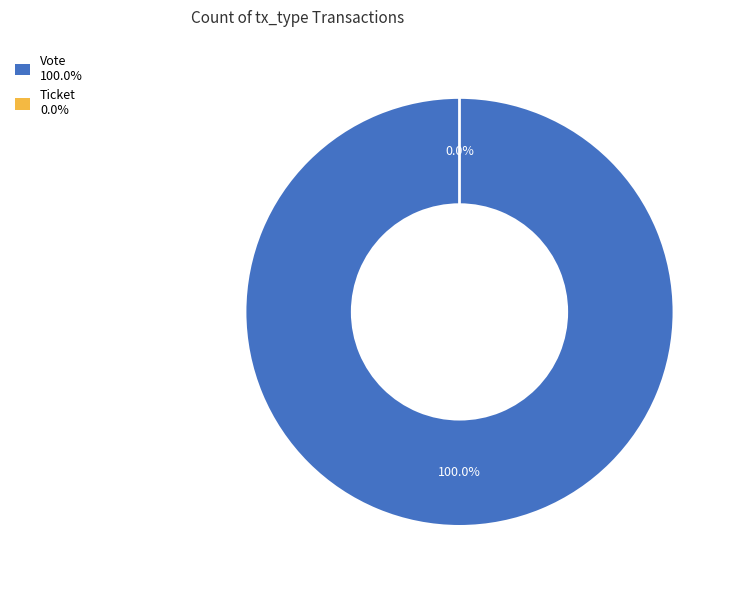

How much of the chart is everything except Ticket?

100.0%